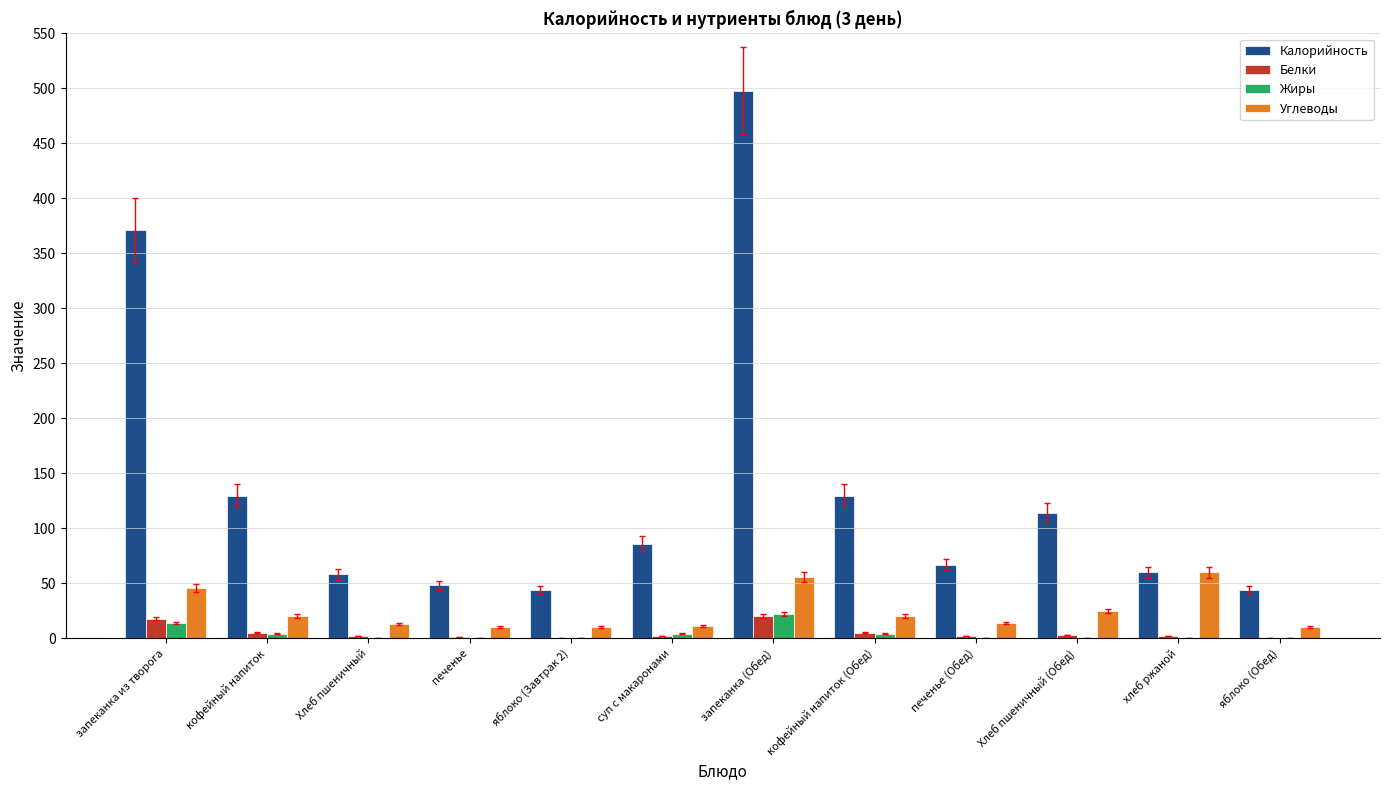

Is it true that Калорийность equals 20.3 at Хлеб пшеничный?

False